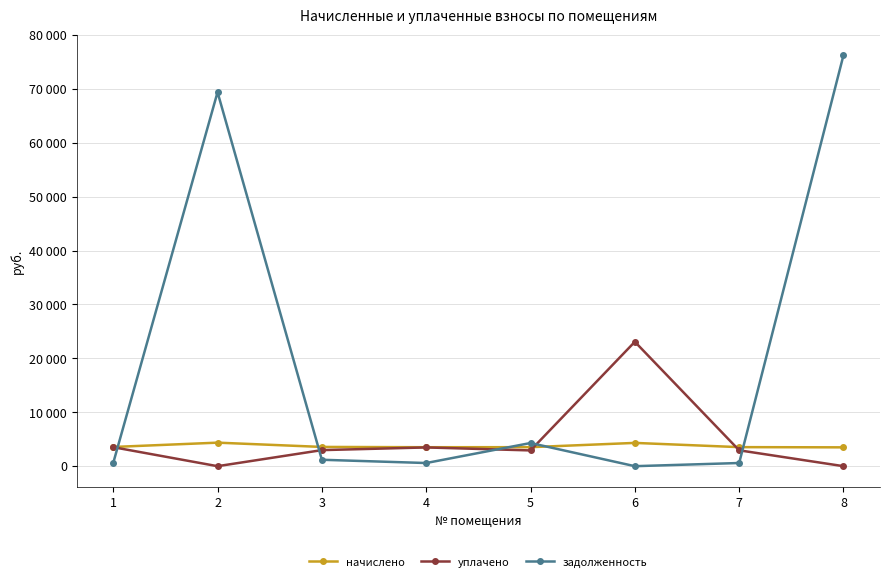

At which label does начислено reach its minimum?

8